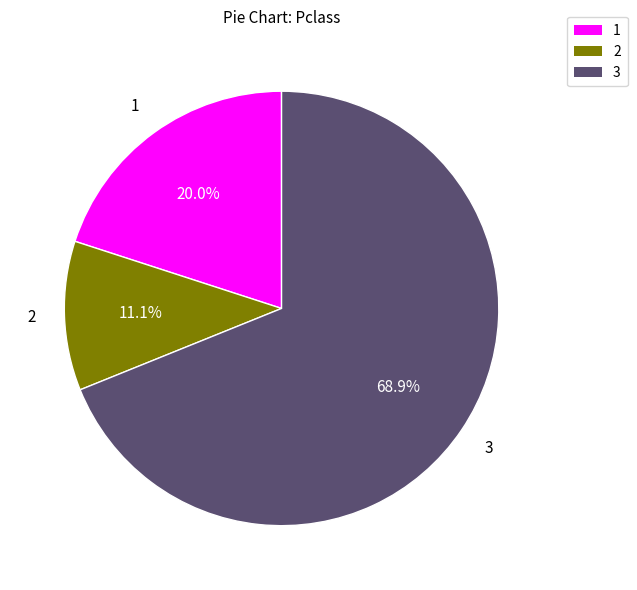

Which slice is the smallest?

2